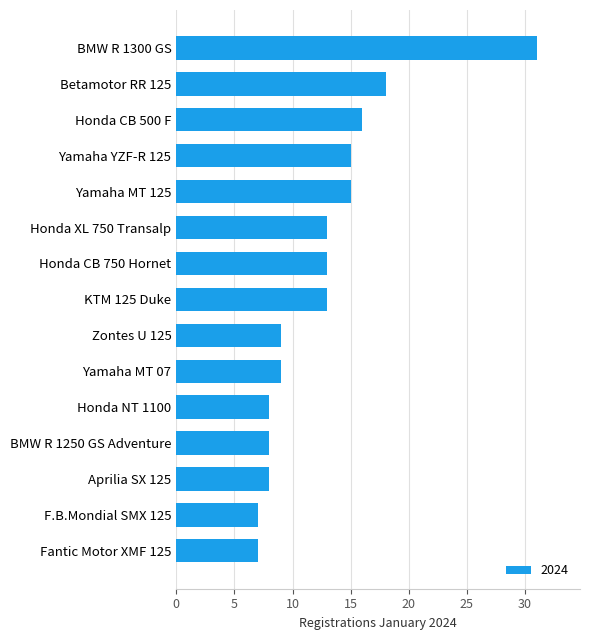

True or false: the data shows 13 at Honda XL 750 Transalp.

True